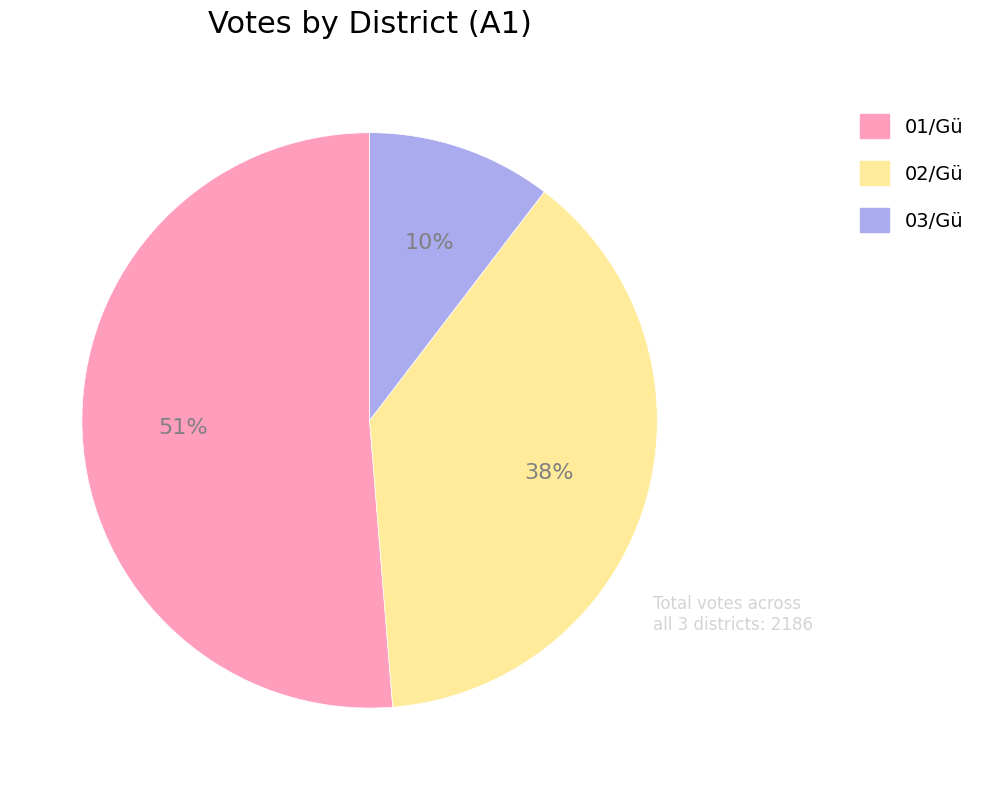

To the nearest percent, what percentage of the pie is 03/Gü?

10%